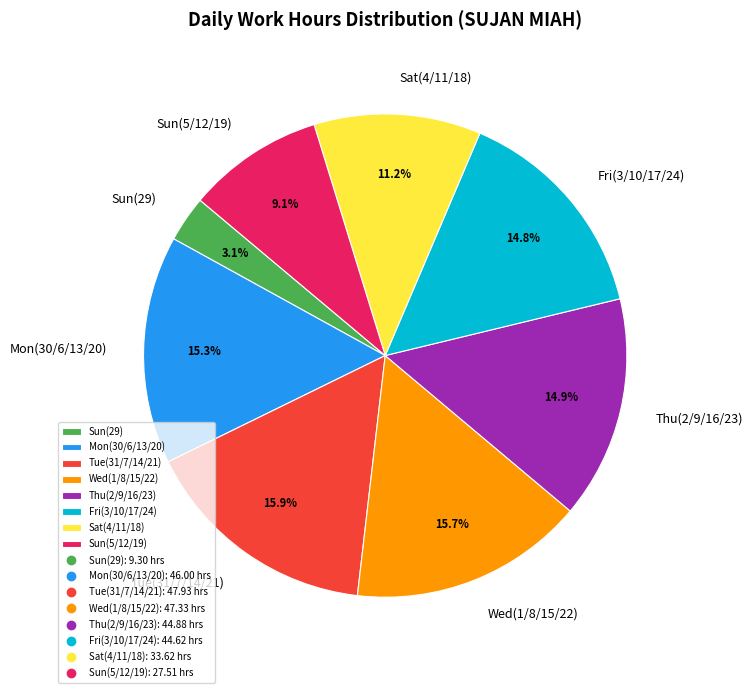

Which category has the smallest portion of the pie?

Sun(29)